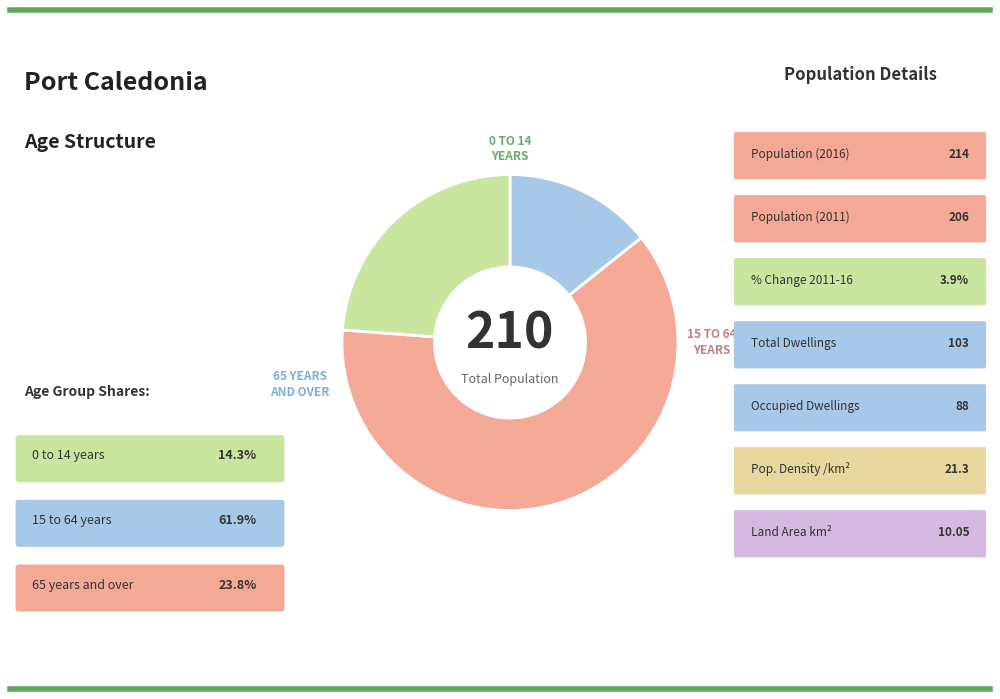

Is there a majority slice in this chart?

Yes